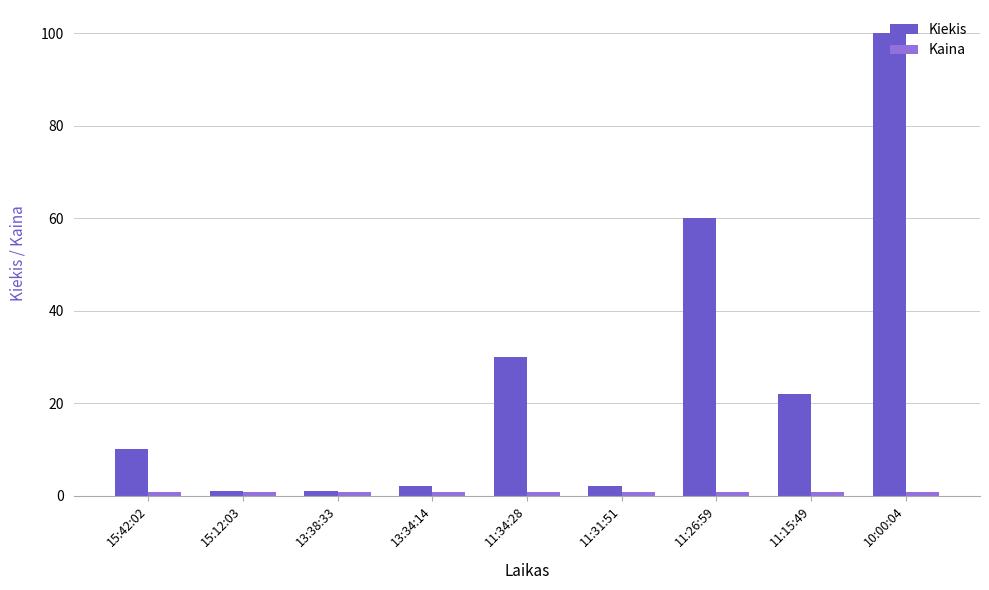

What is the difference between the Kiekis values at 11:31:51 and 13:38:33?

1.0